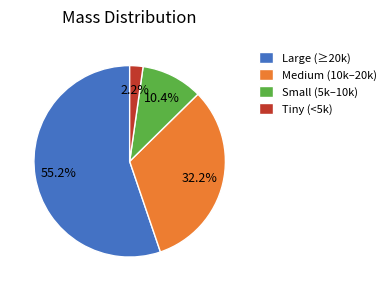

Is there a majority slice in this chart?

Yes